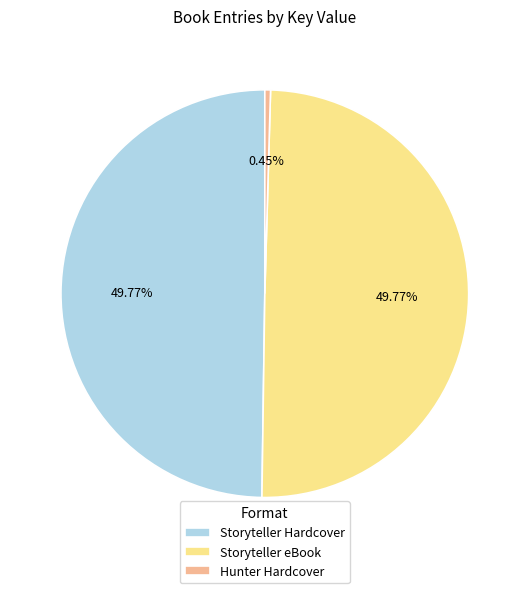

Do Hunter Hardcover and Storyteller eBook together represent more than half of the pie?

Yes